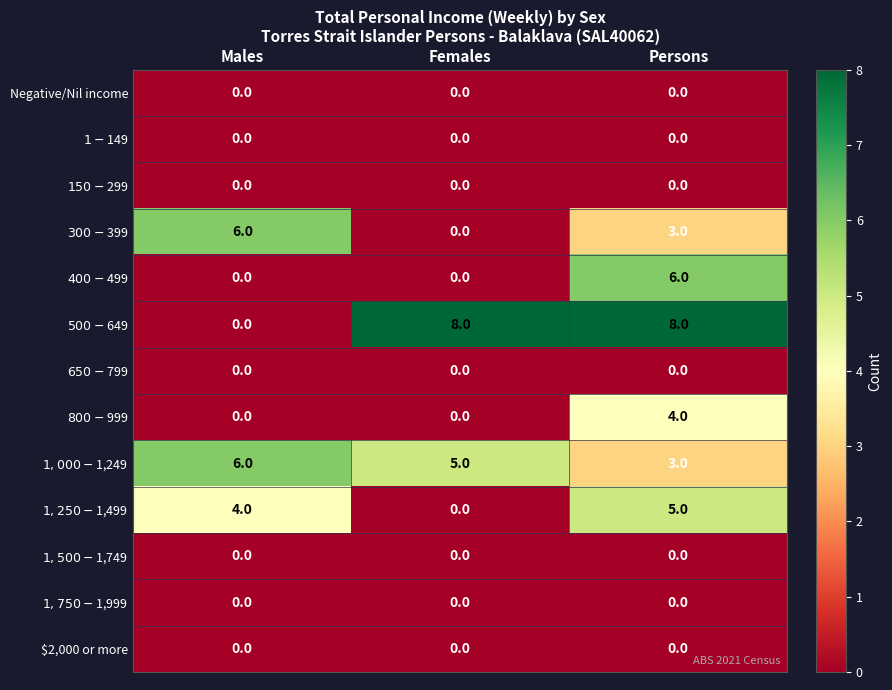

What is the maximum value shown in the chart?

8